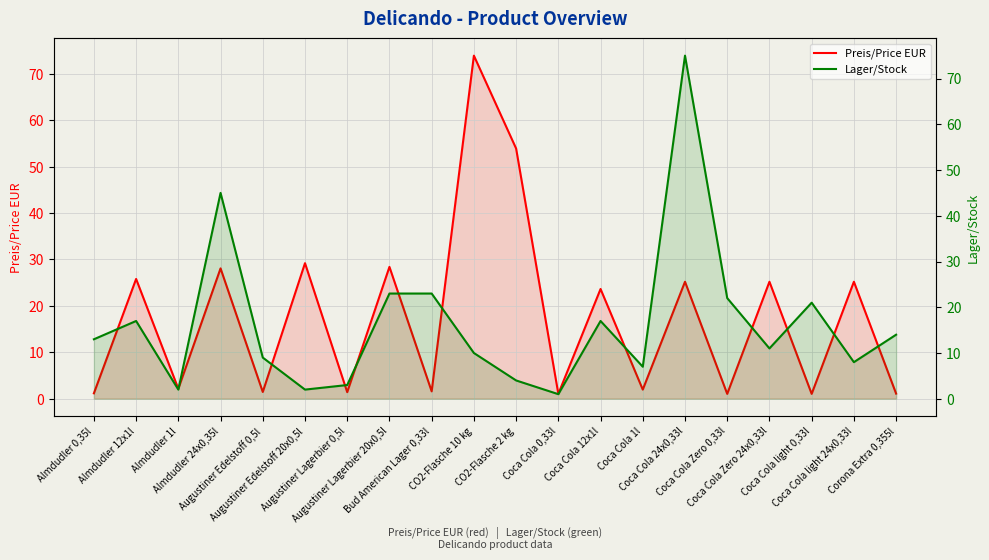

Reading left to right, extract all data points from this chart.

Preis/Price EUR: 1.2	25.8	2.1	28.1	1.5	29.2	1.4	28.4	1.6	73.9	53.9	1.1	23.6	2.0	25.2	1.1	25.2	1.1	25.2	1.1
Lager/Stock: 13.0	17.0	2.0	45.0	9.0	2.0	3.0	23.0	23.0	10.0	4.0	1.0	17.0	7.0	75.0	22.0	11.0	21.0	8.0	14.0